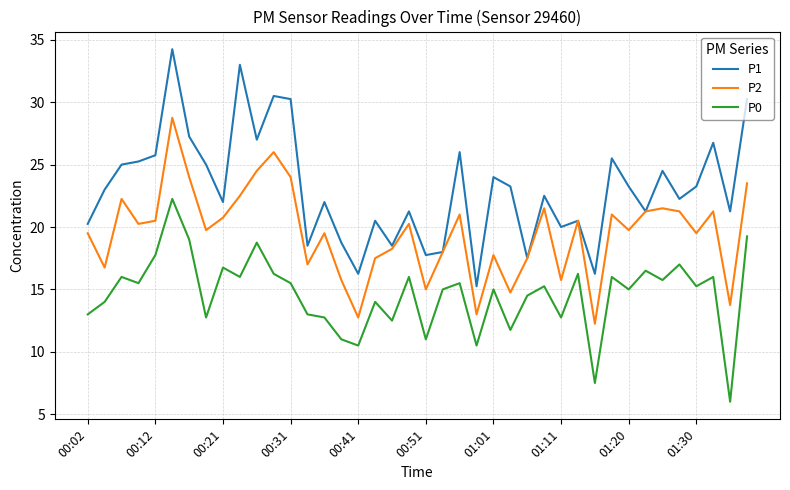

Rank the series by their average value, from highest to lowest.

P1, P2, P0